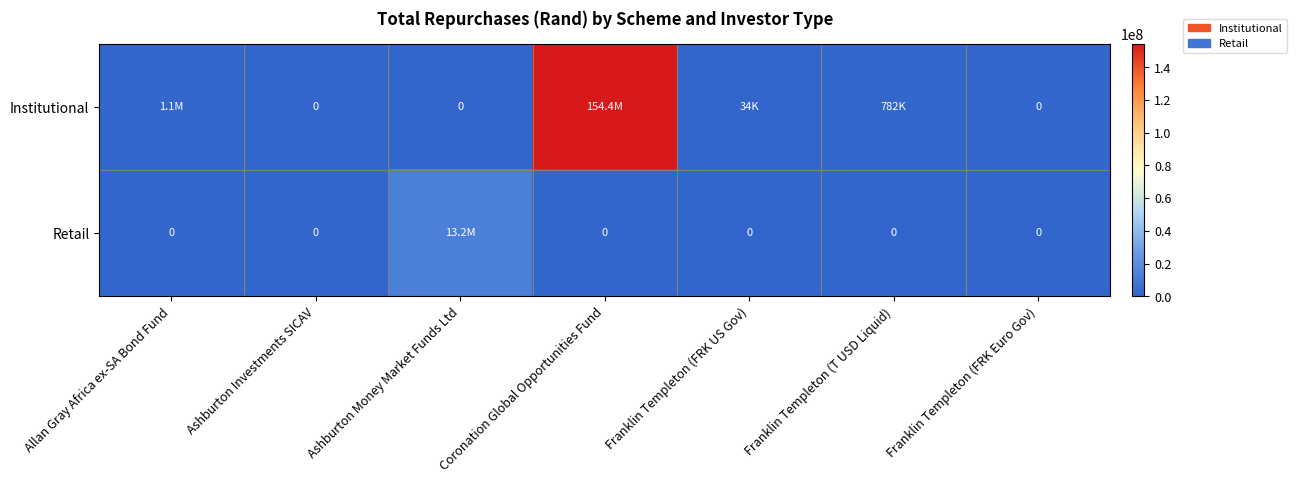

Where is Retail nearest to the value 6617894?

Allan Gray Africa ex-SA Bond Fund